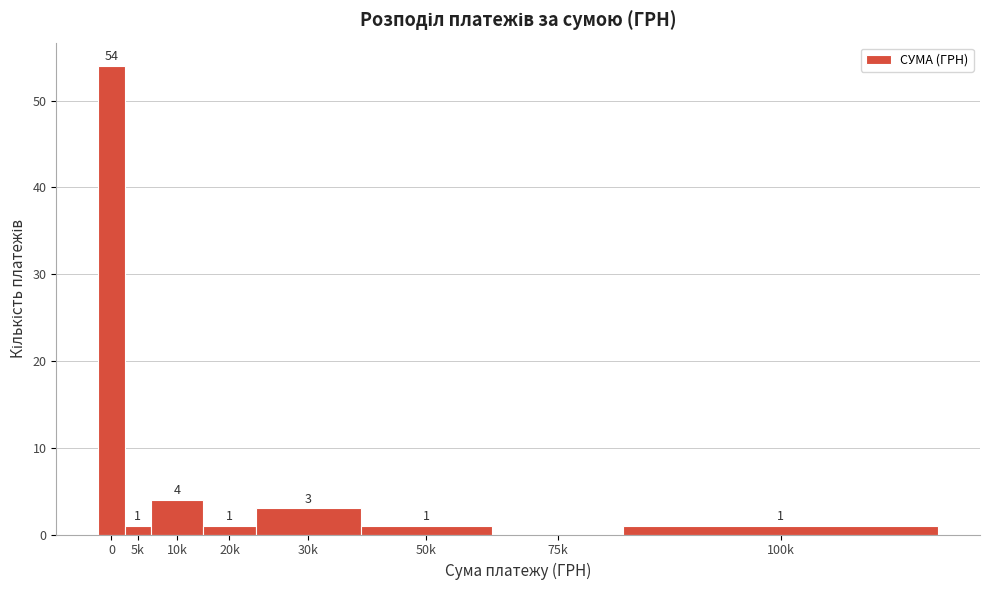

Reading left to right, extract all data points from this chart.

0=54	5k=1	10k=4	20k=1	30k=3	50k=1	75k=0	100k=1